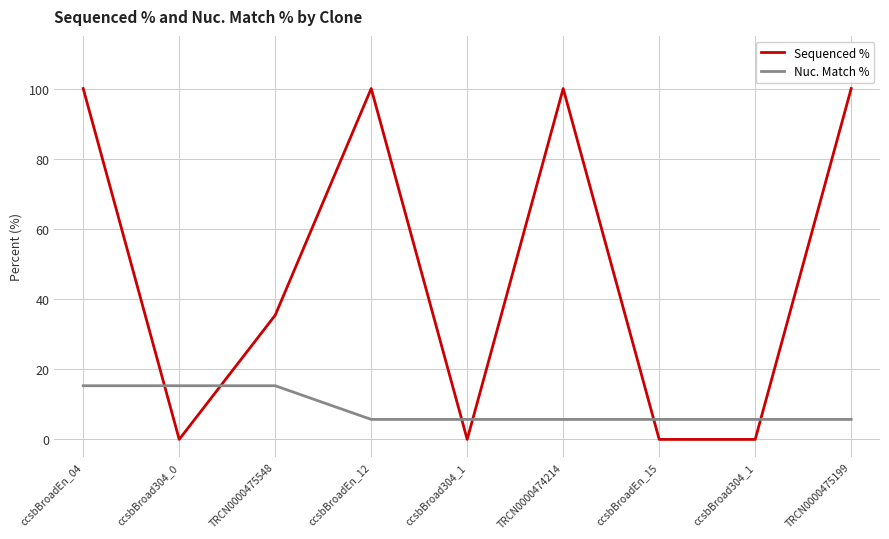

Does the chart have visible grid lines?

Yes